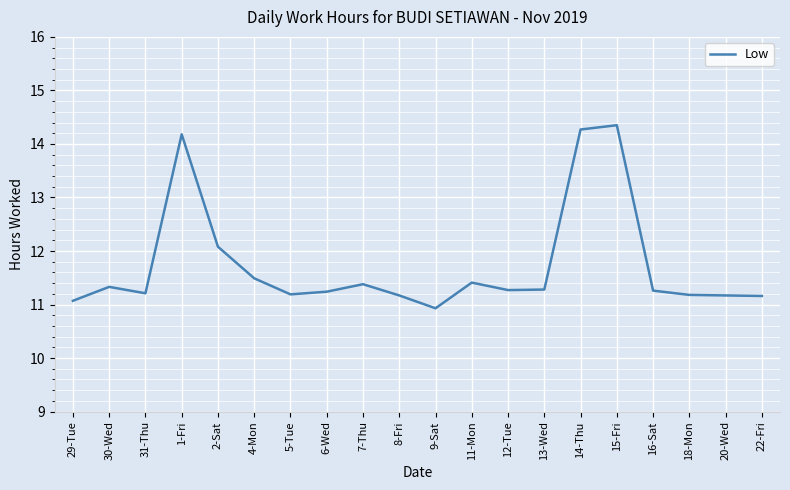

True or false: the data shows 11.4 at 7-Thu.

True